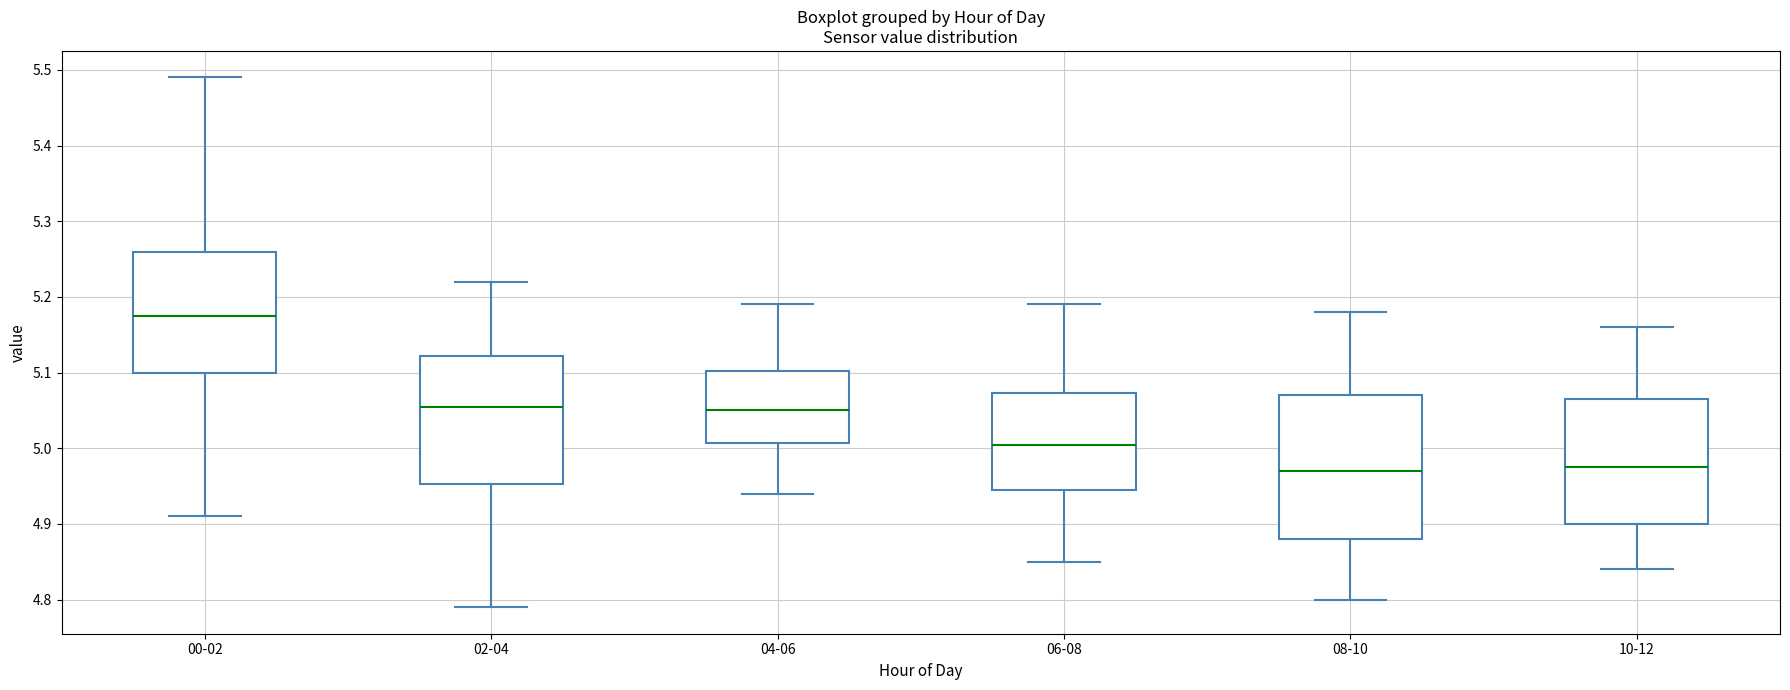

Where is the upper edge of the box for 00-02 on the y-axis? The values are not printed on the chart, so give them approximately, as read against the axis.

5.26